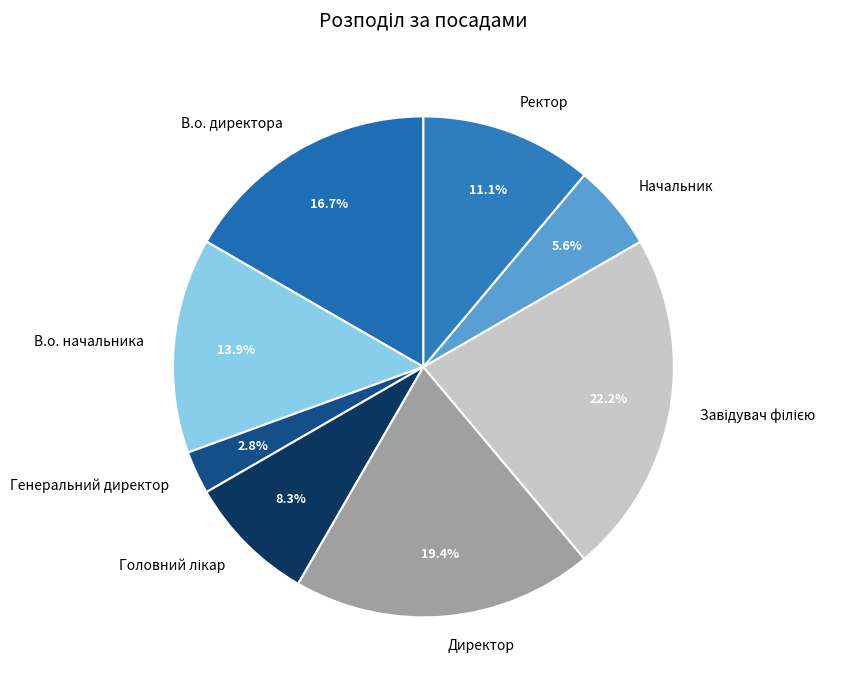

Between Генеральний директор and Директор, which is larger?

Директор